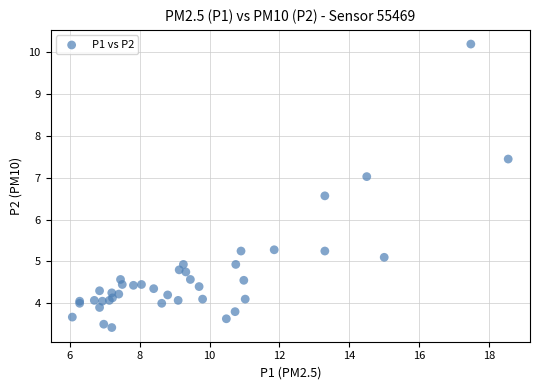

What Y value in the scatter plot is closest to 6?

6.6